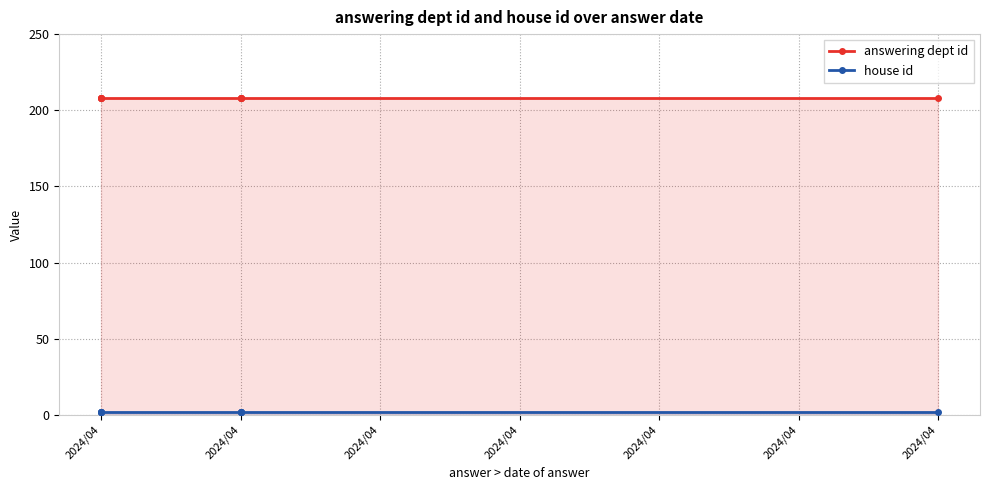

What is the smallest value displayed?

2